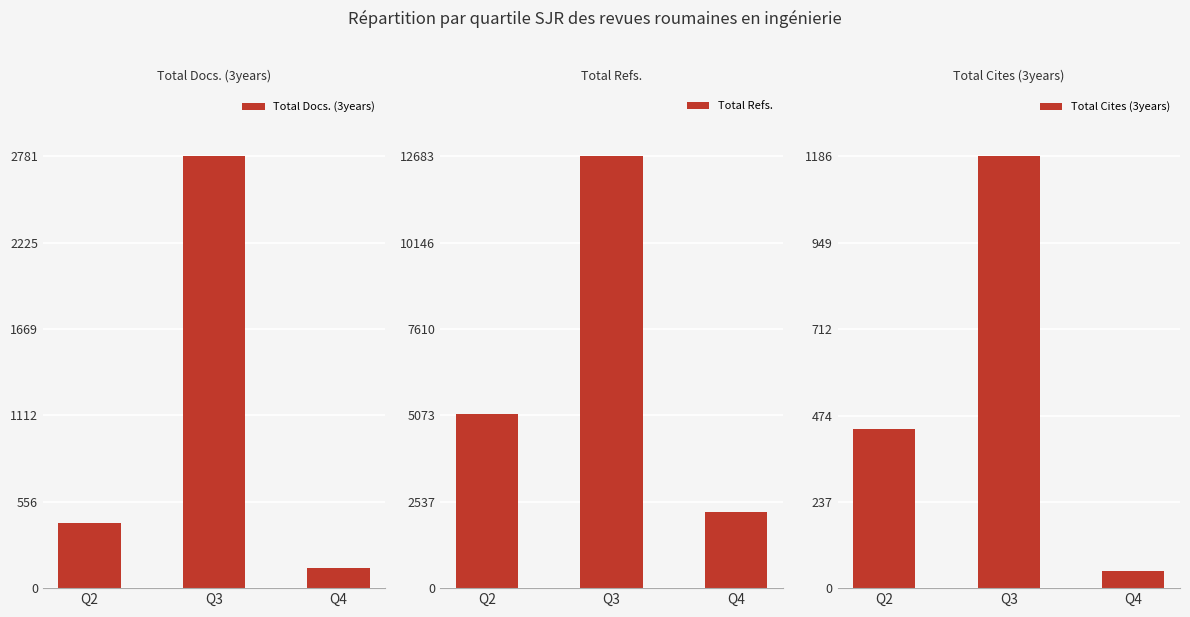

What are all the series names shown in the legend?

Total Docs. (3years), Total Refs., Total Cites (3years)